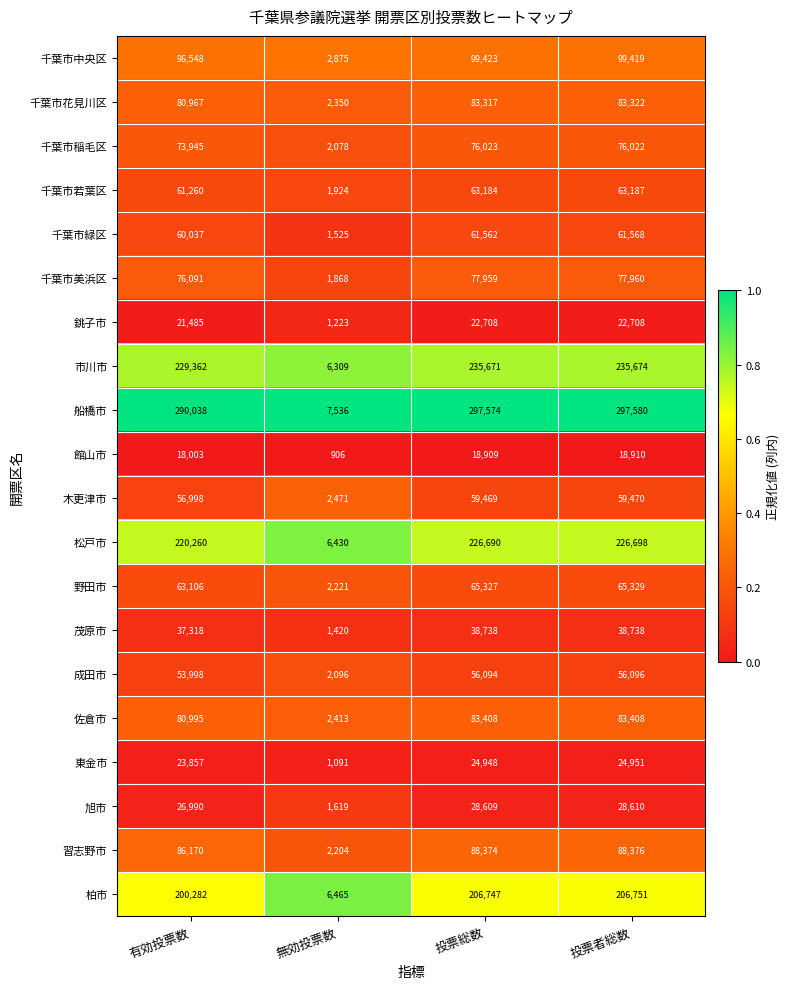

Which series has the largest range (max minus min)?

船橋市